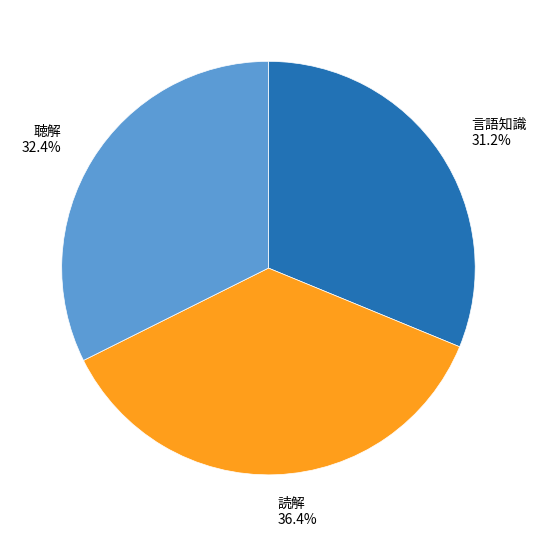

The 読解 slice represents 47% of the pie. True or false?

False